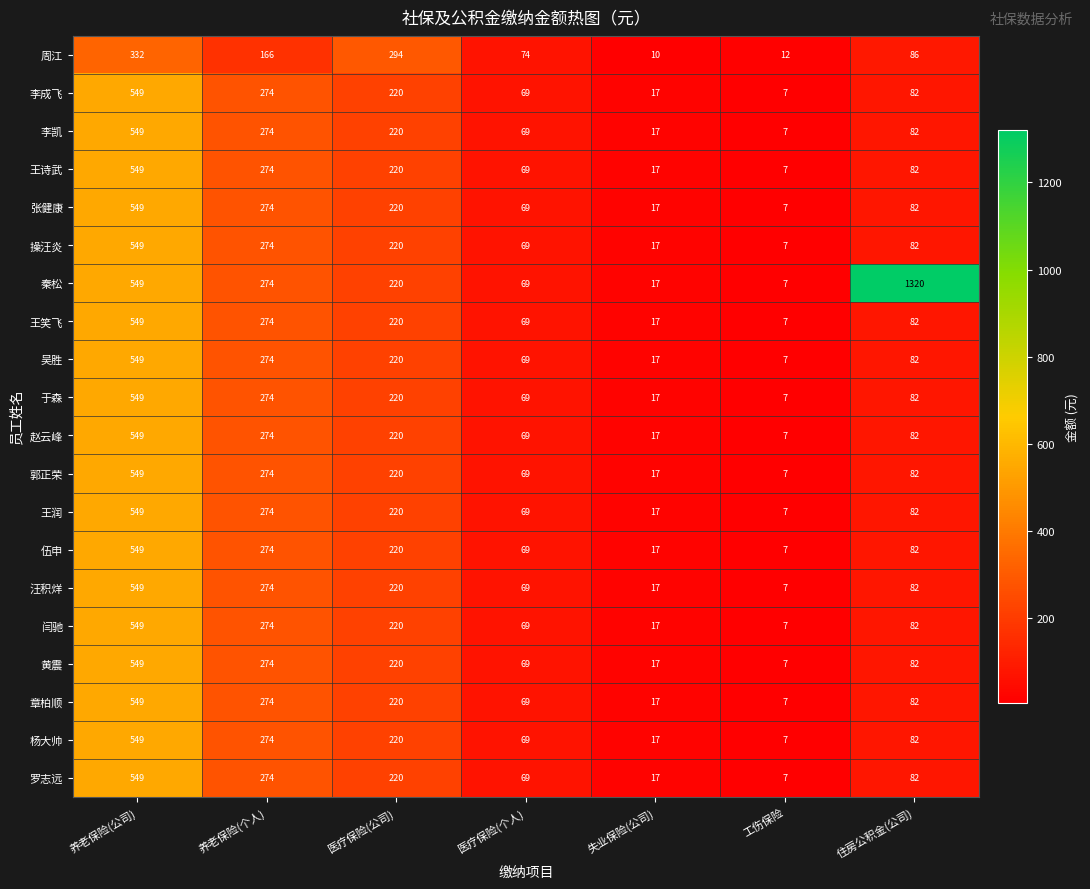

At which category does the chart reach its minimum across all series?

工伤保险